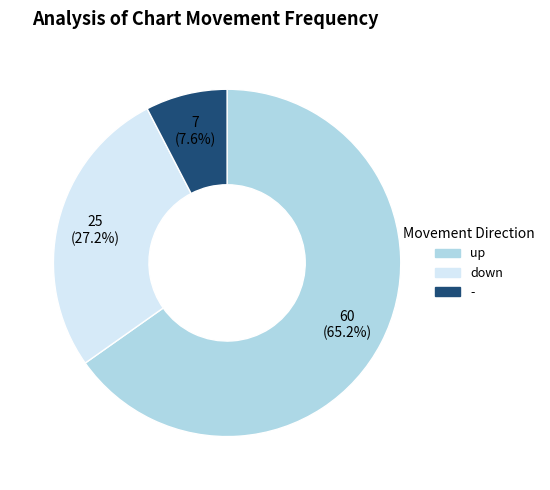

The - slice represents 8% of the pie. True or false?

True